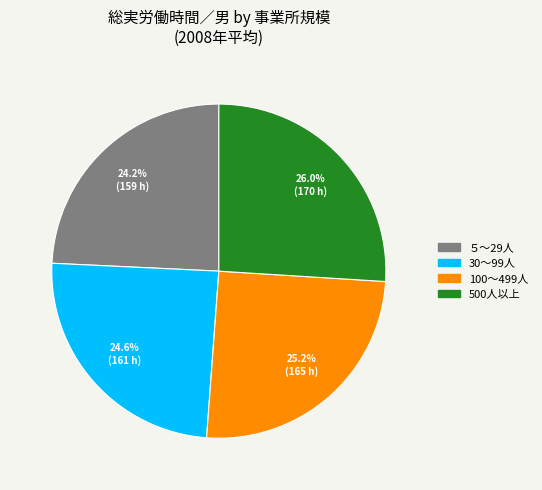

To the nearest percent, what portion does 100～499人 represent?

25%